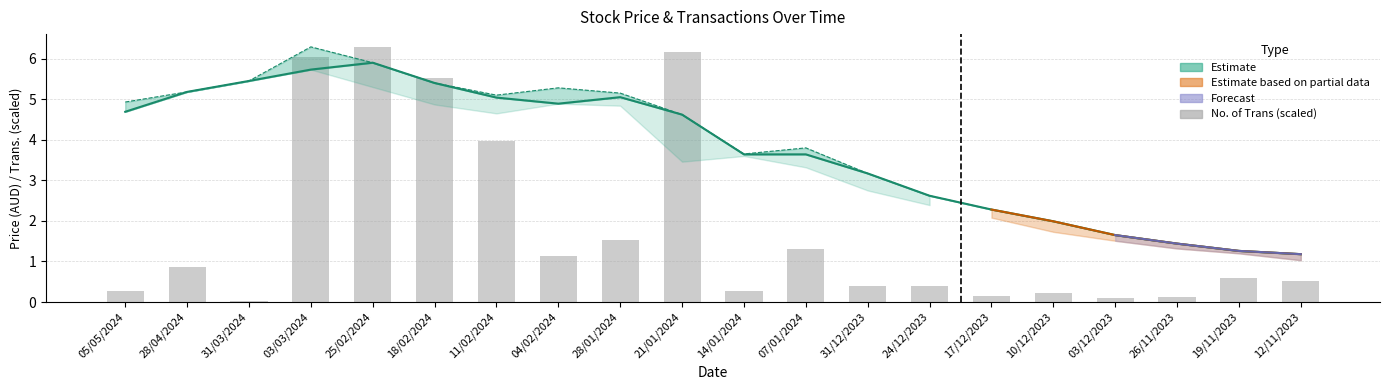

Which label corresponds to the smallest value in the chart?

12/11/2023